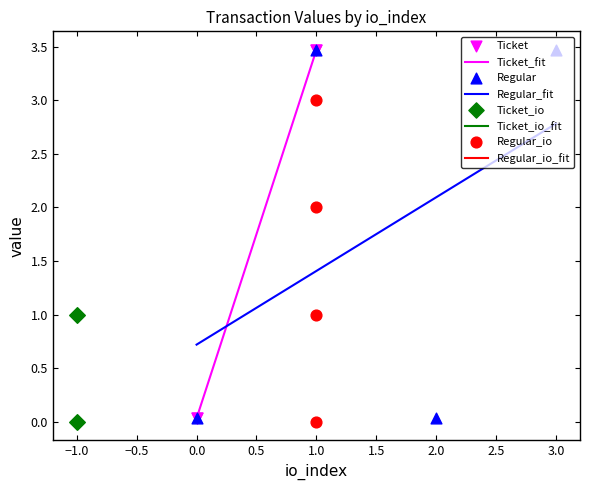

Which series contains the highest Y value?

Ticket_value